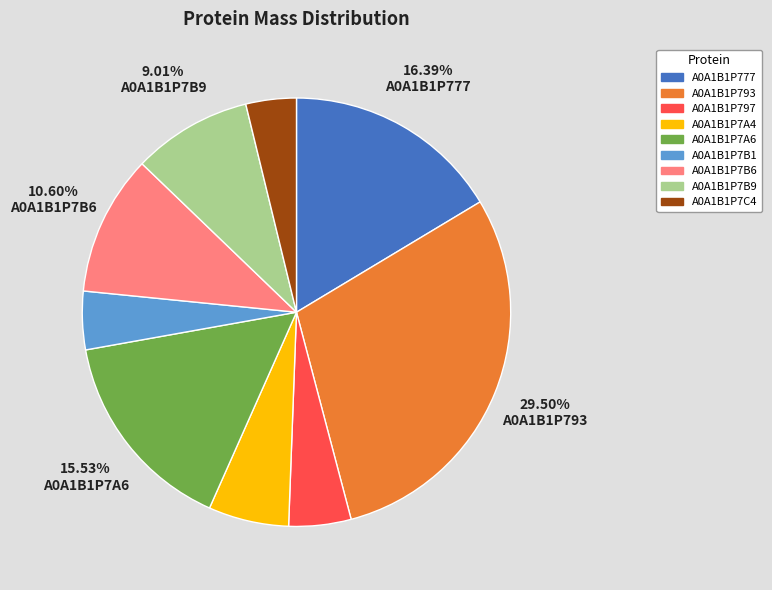

Which slice is the largest?

A0A1B1P793